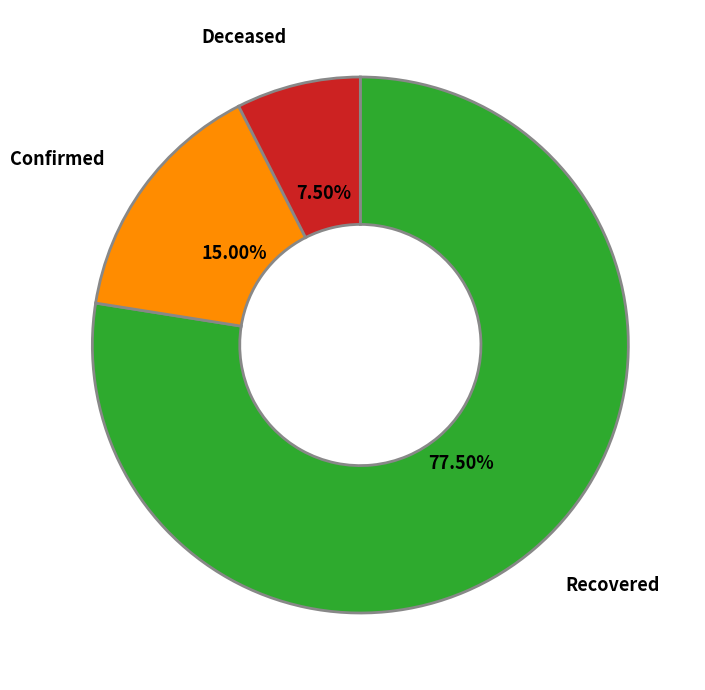

Which slice is the largest?

Recovered